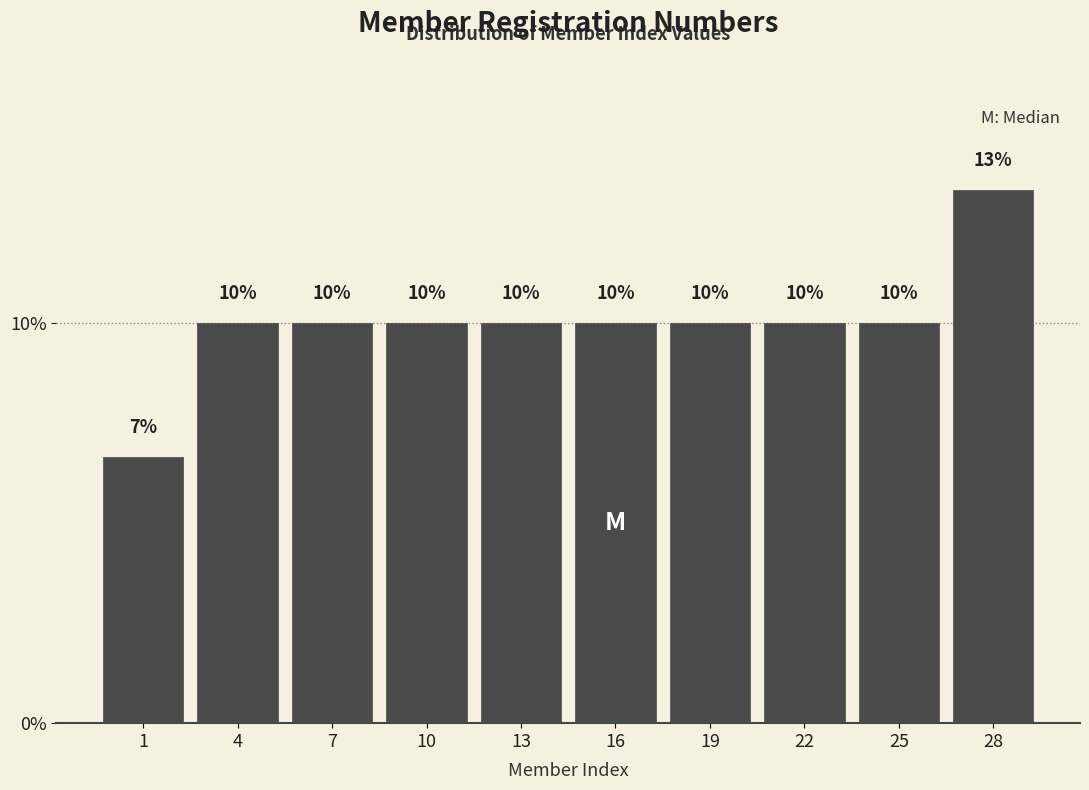

Read the value at 25.

10.0